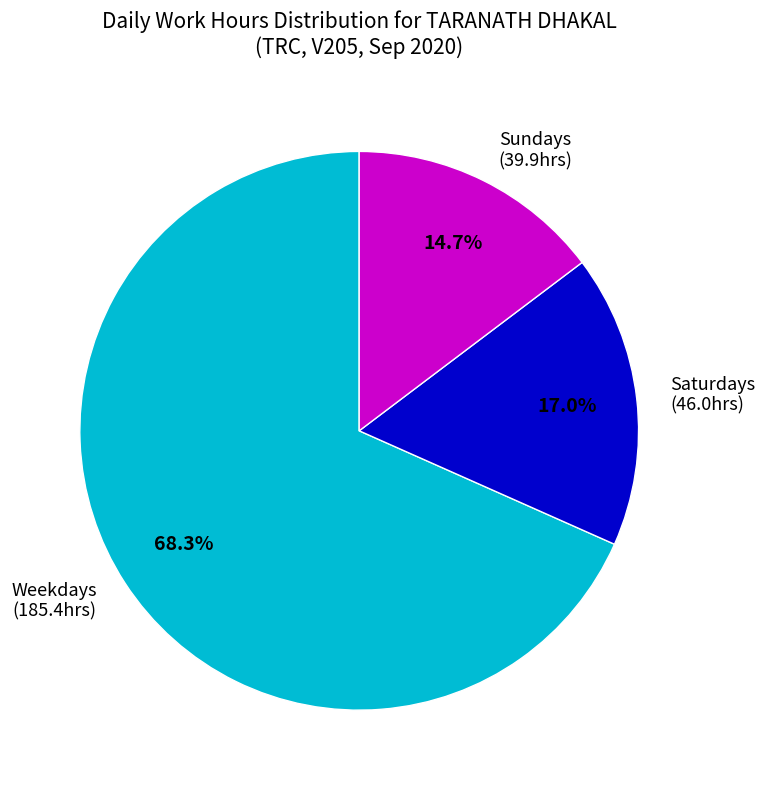

To the nearest percent, what is the average slice percentage?

33%